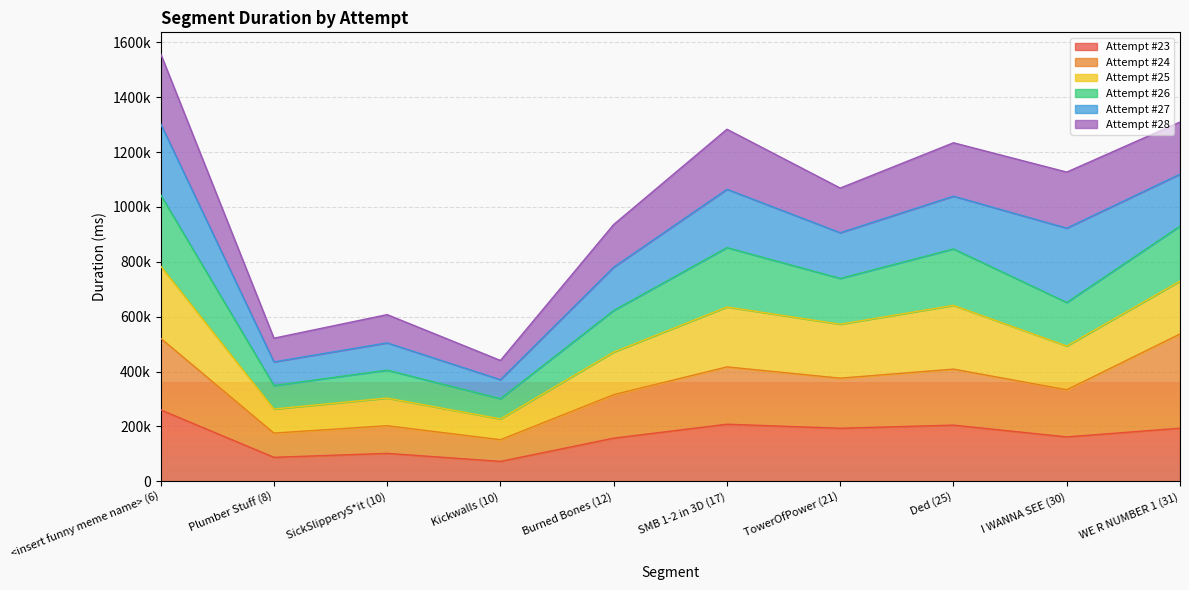

What position from the left is Ded (25)?

8